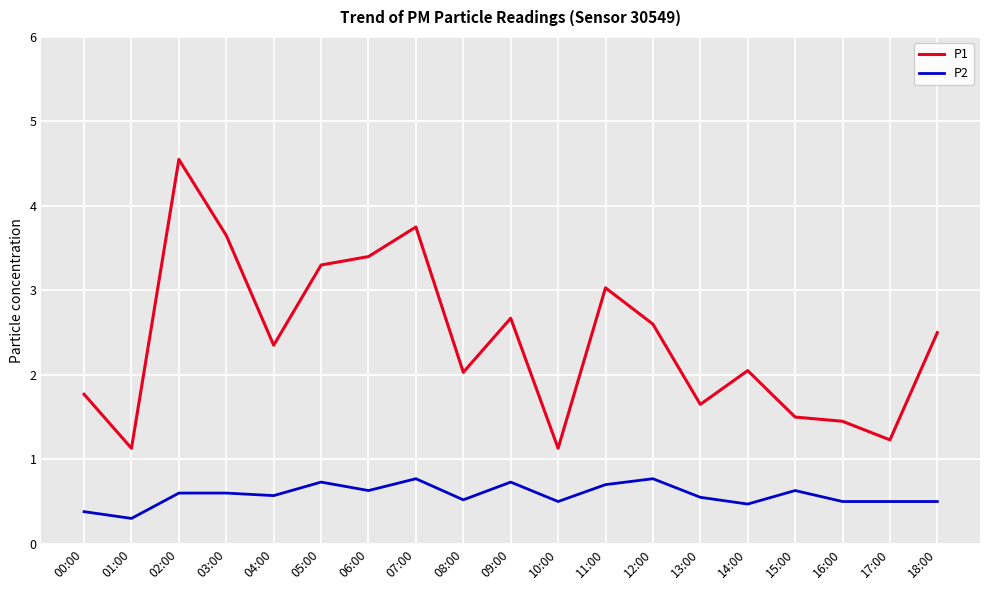

What position from the right is 09:00?

10